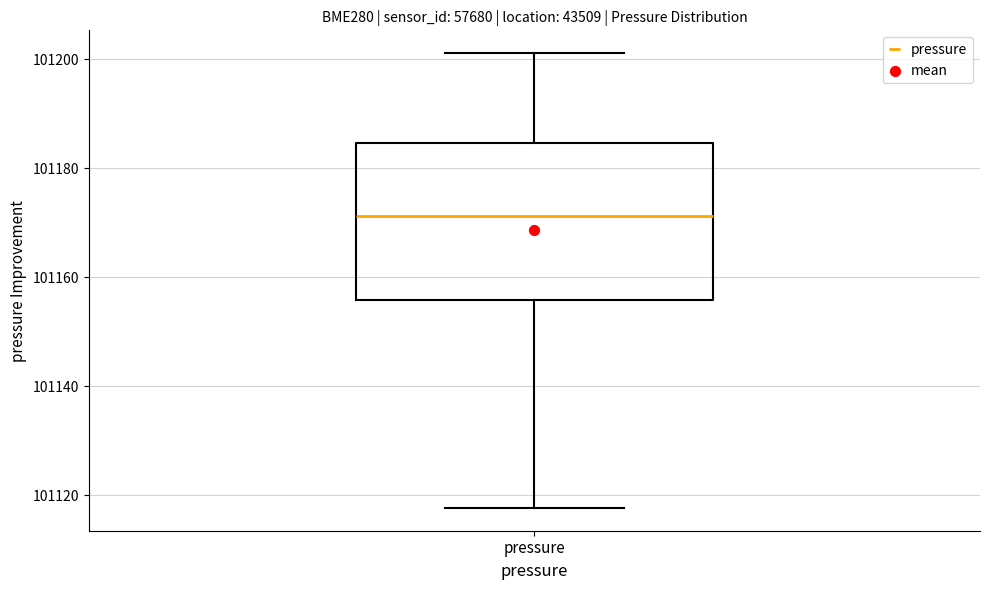

Transcribe this box plot: give where the median line is, the range the box spans, and where the two whiskers end, as read against the y-axis. The values are not printed on the chart, so give them approximately, as read against the axis.

median 101172, box 101156 to 101184, whiskers 101118 to 101202